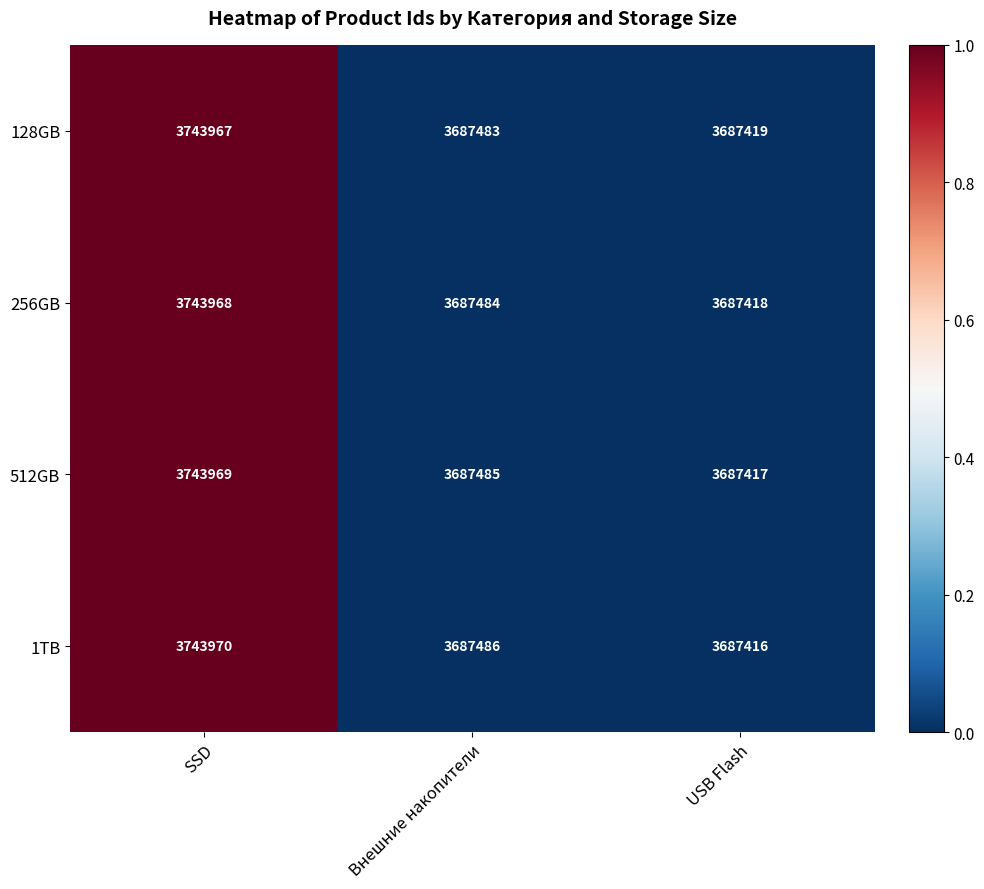

Reading left to right, list all the values displayed in this chart.

128GB: 3743967	3687483	3687419
256GB: 3743968	3687484	3687418
512GB: 3743969	3687485	3687417
1TB: 3743970	3687486	3687416